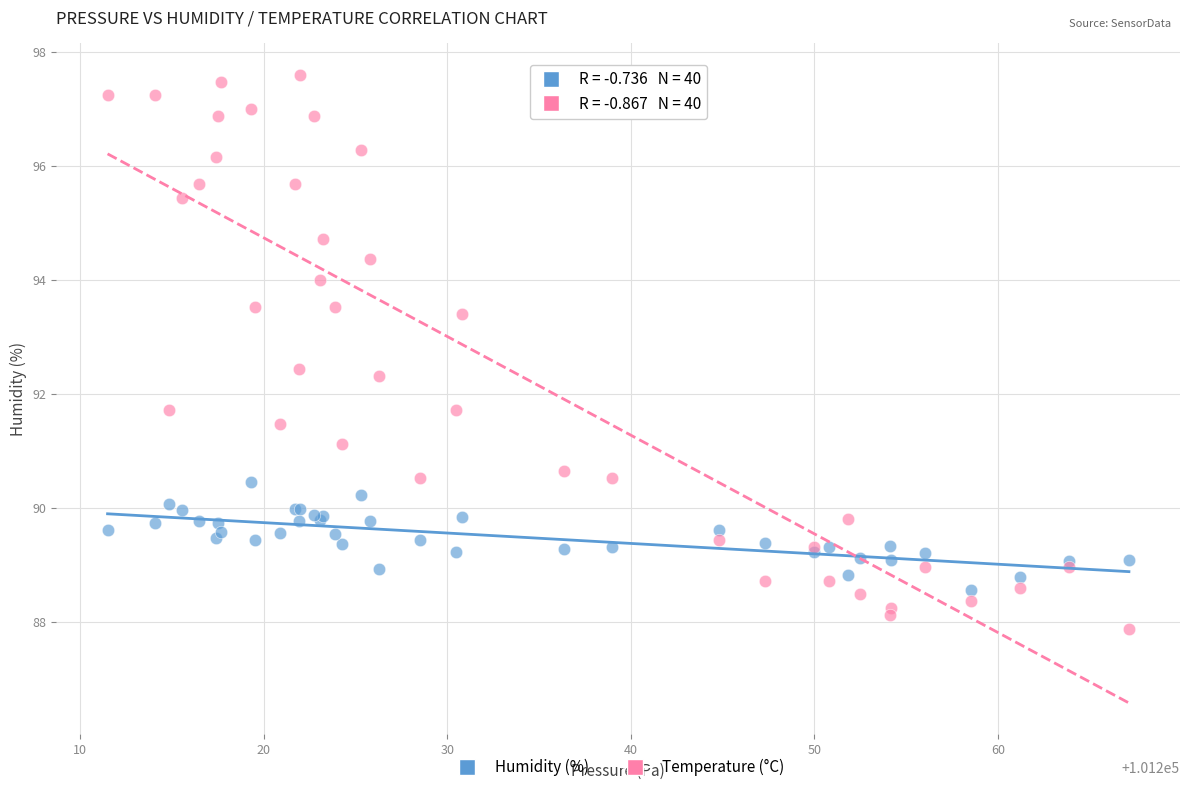

Which series has the widest spread of Y values?

Temperature (°C)